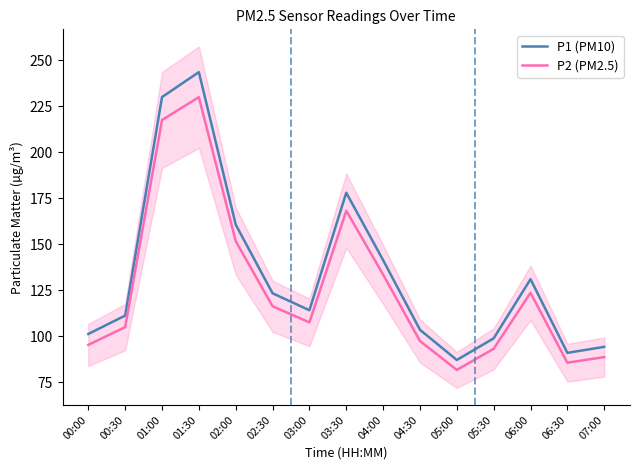

What position from the left is 03:30?

8